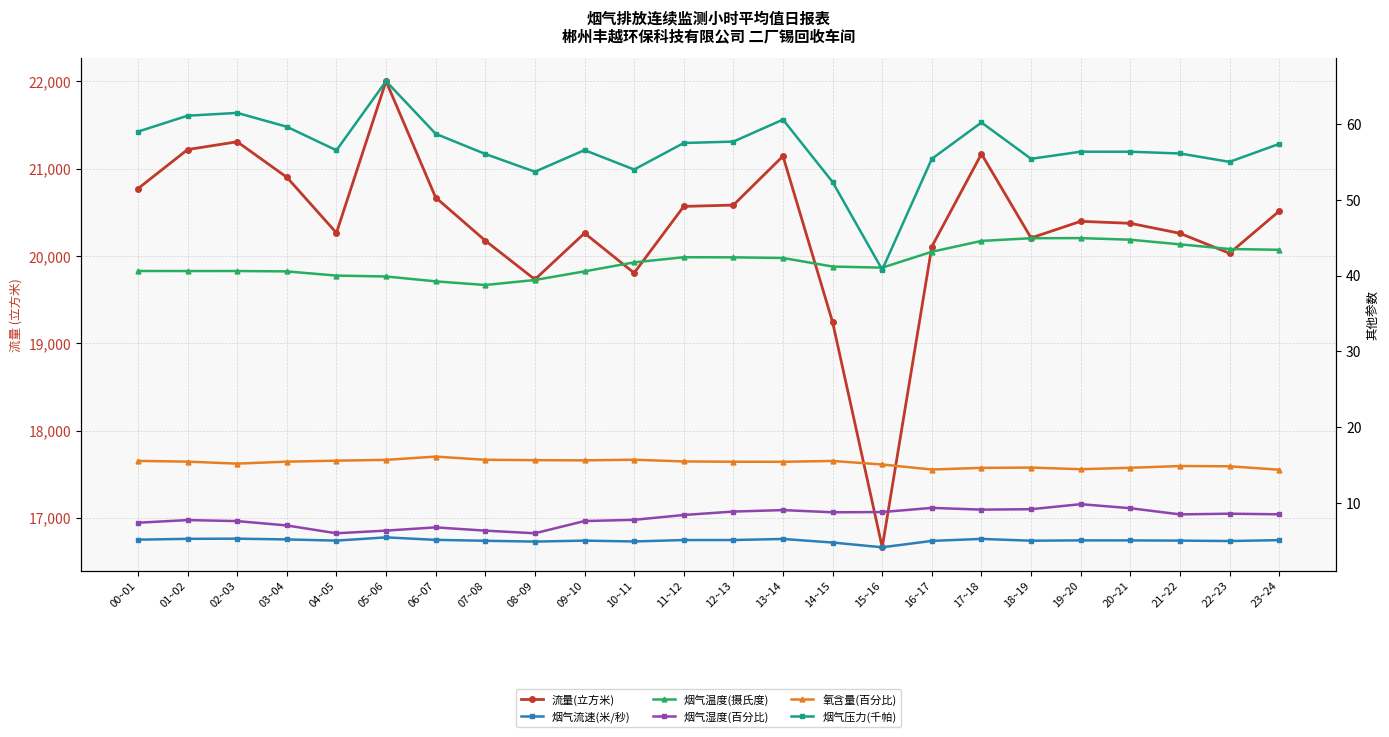

What is the difference between the 流量(立方米) values at 23~24 and 14~15?

1271.6